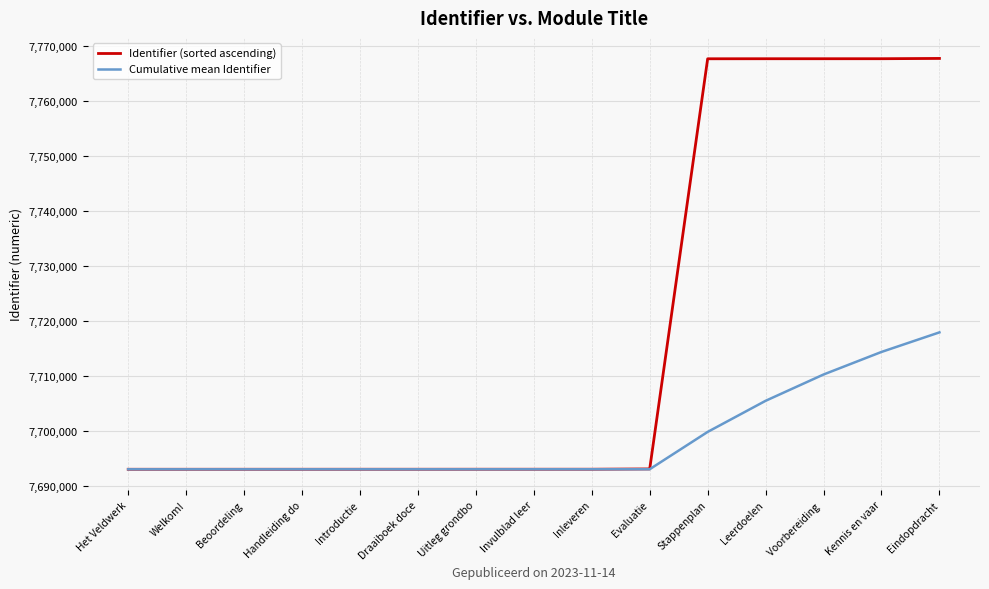

Rank the series by their average value, from lowest to highest.

Cumulative mean Identifier, Identifier (sorted ascending)